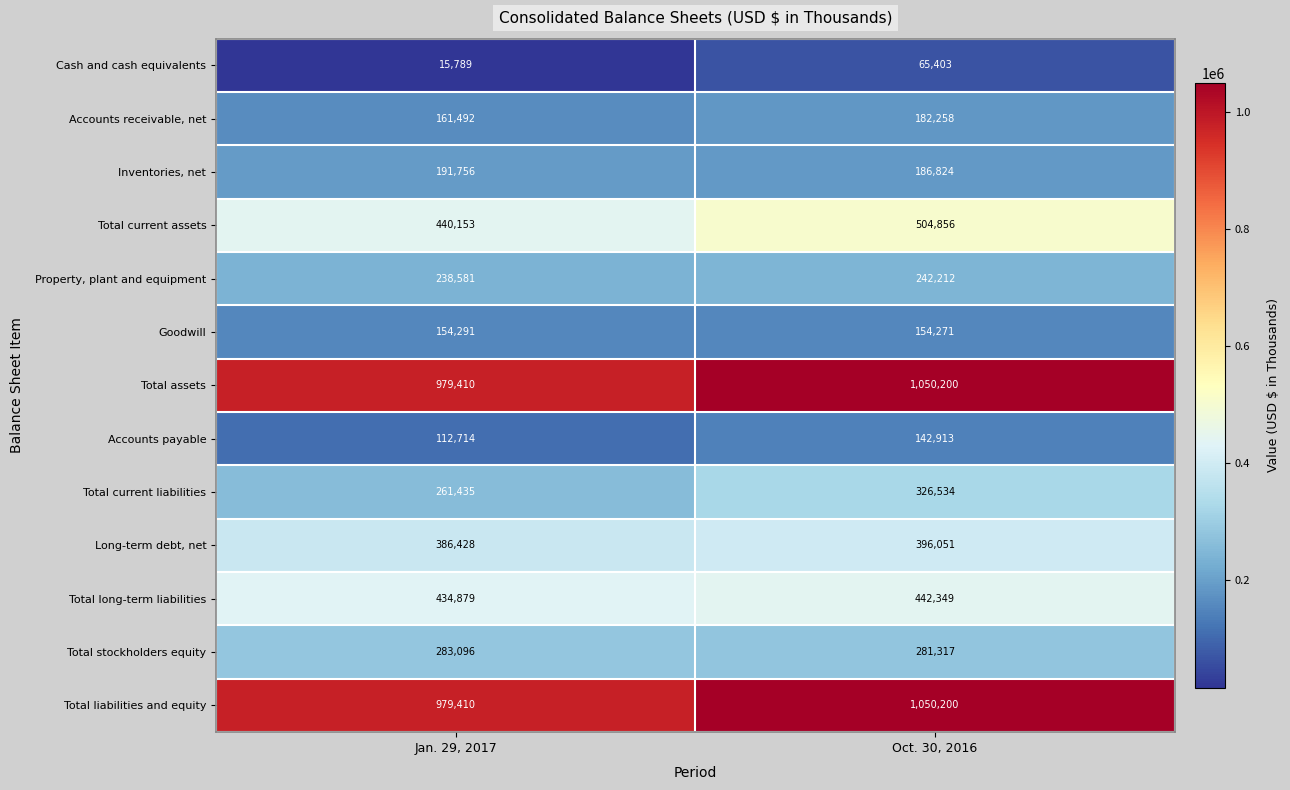

What is the approximate value of Total stockholders equity at Jan. 29, 2017, to the nearest 50?

283100